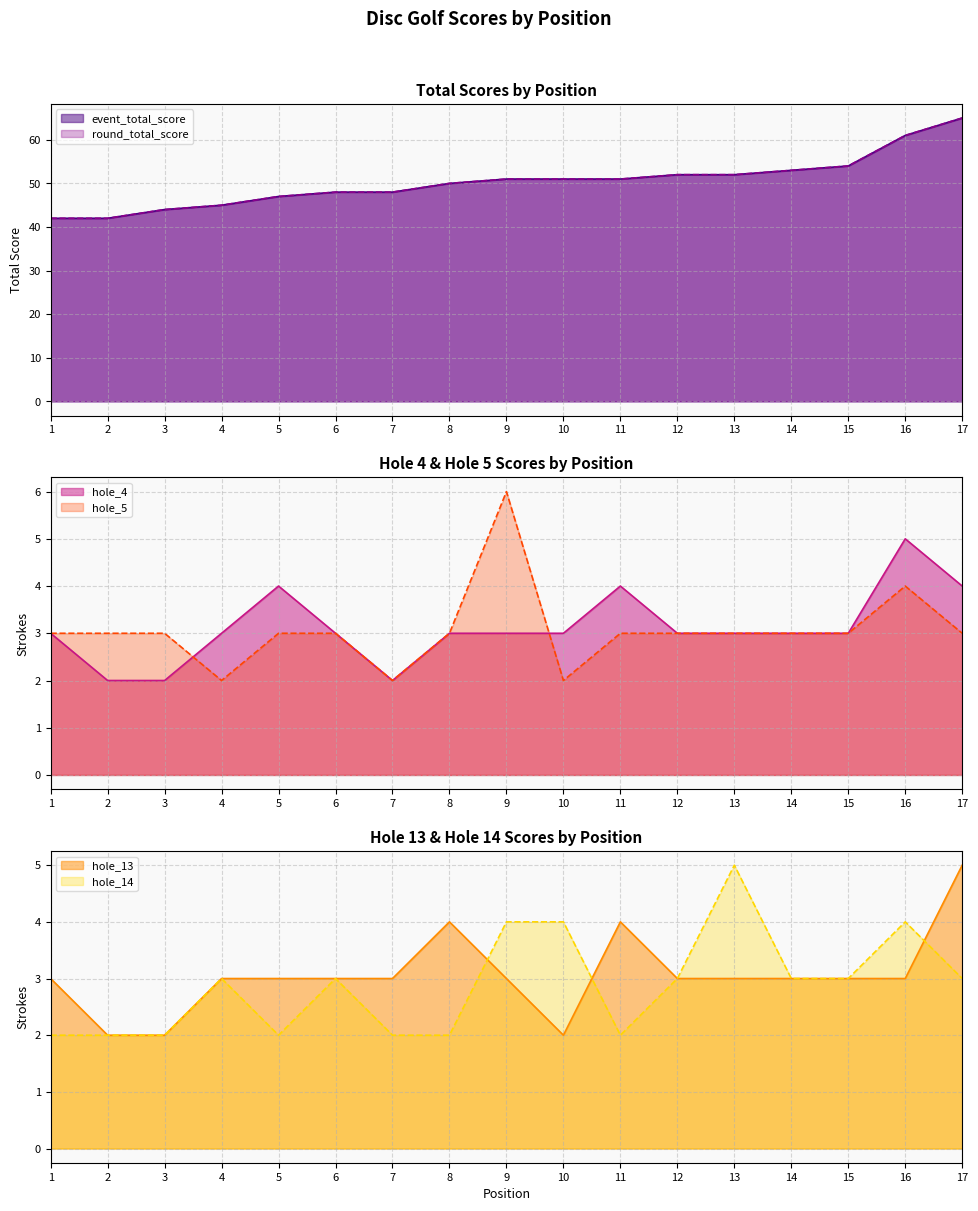

What is the sum of all event_total_score values?

856